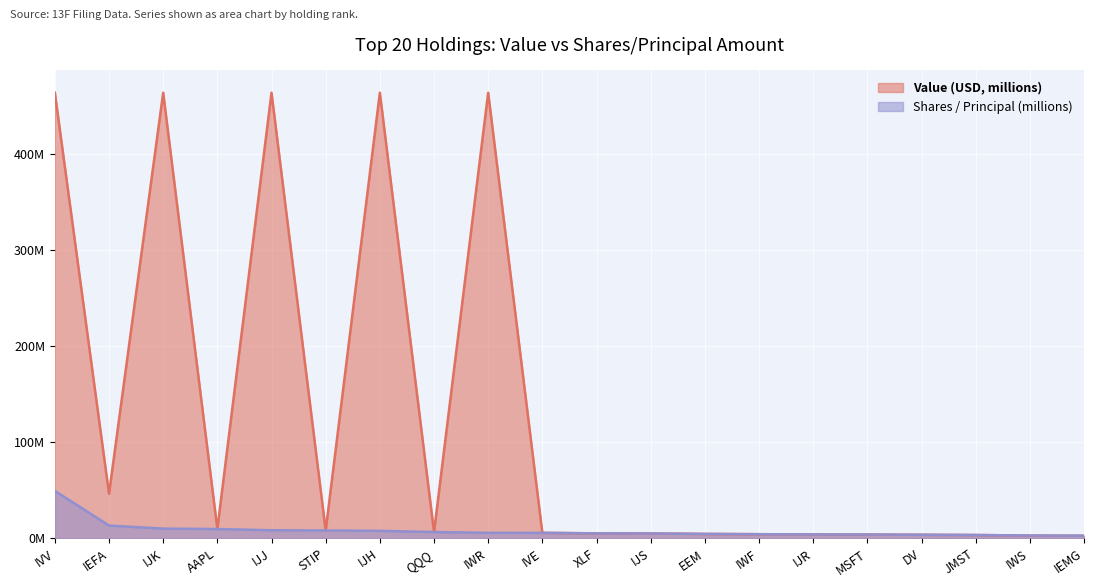

In Value (USD), how many points are higher than both neighbors (excluding endpoints)?

4